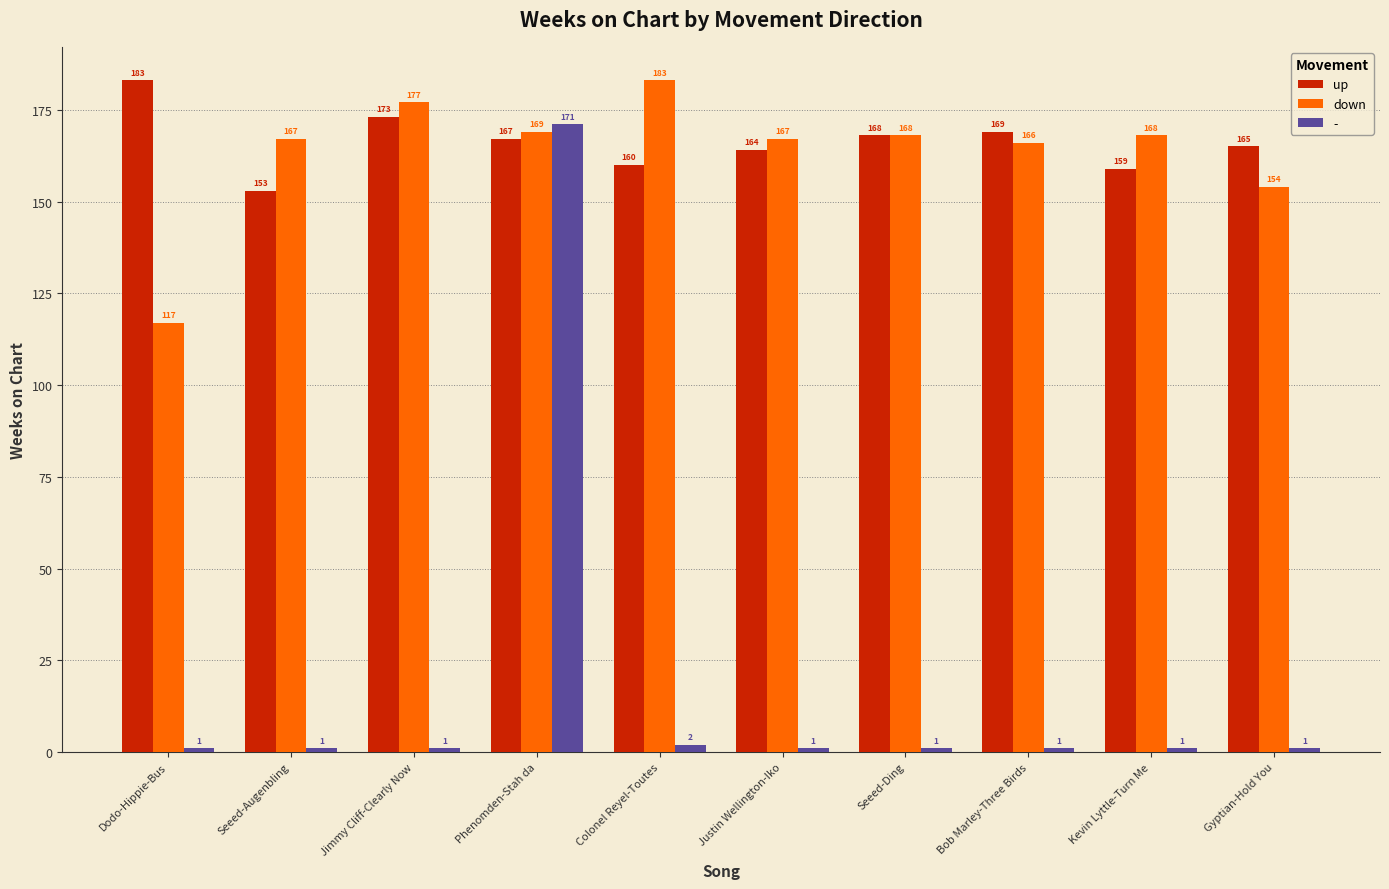

Reading left to right, transcribe all the data shown in this chart.

up: 183	153	173	167	160	164	168	169	159	165
down: 117	167	177	169	183	167	168	166	168	154
-: 1	1	1	171	2	1	1	1	1	1